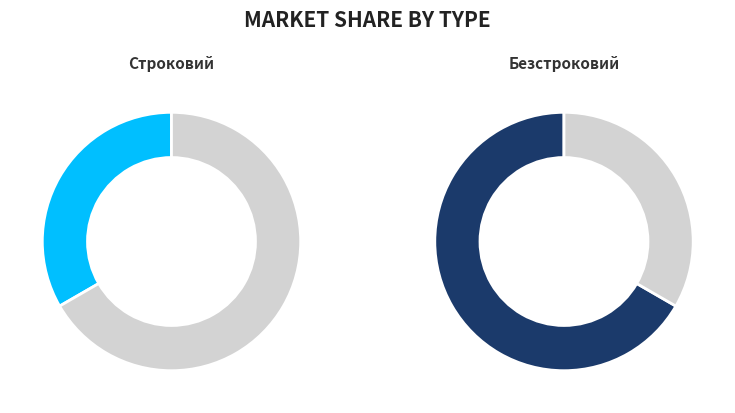

Which slice is the largest?

Безстроковий